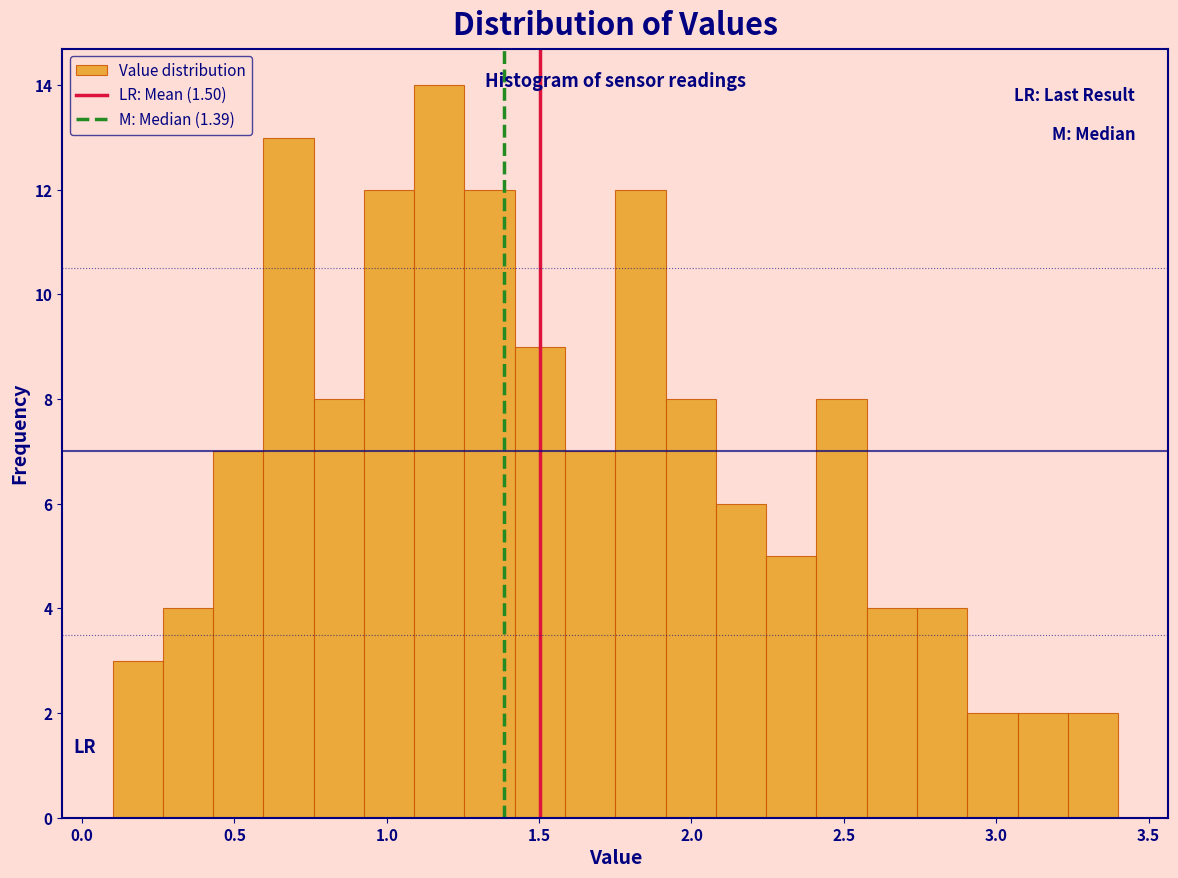

Read against the x-axis, roughly where is the centre of the tallest bar?

1.15